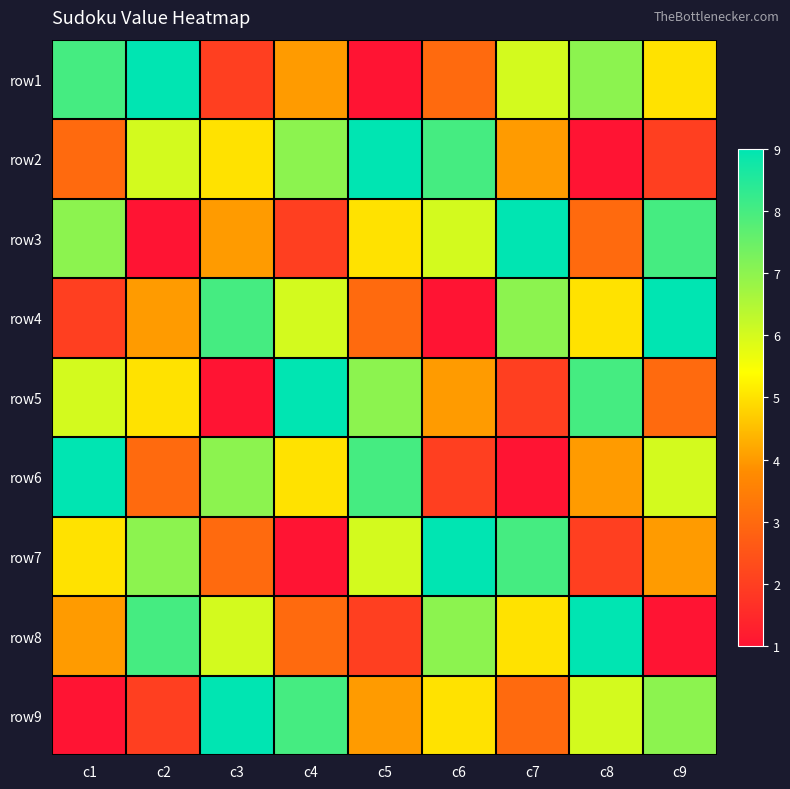

What is the difference between the highest and lowest values at c3?

8